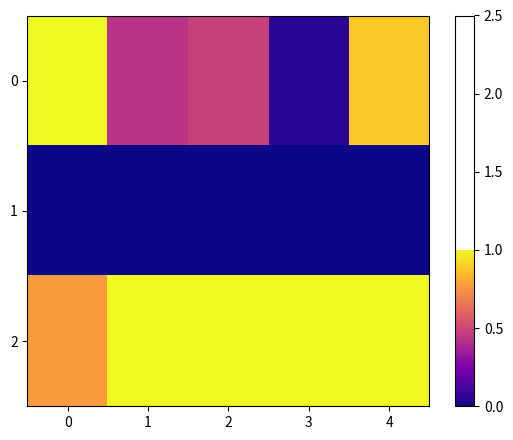

Rank the series by their maximum value, from highest to lowest.

0, 2, 1